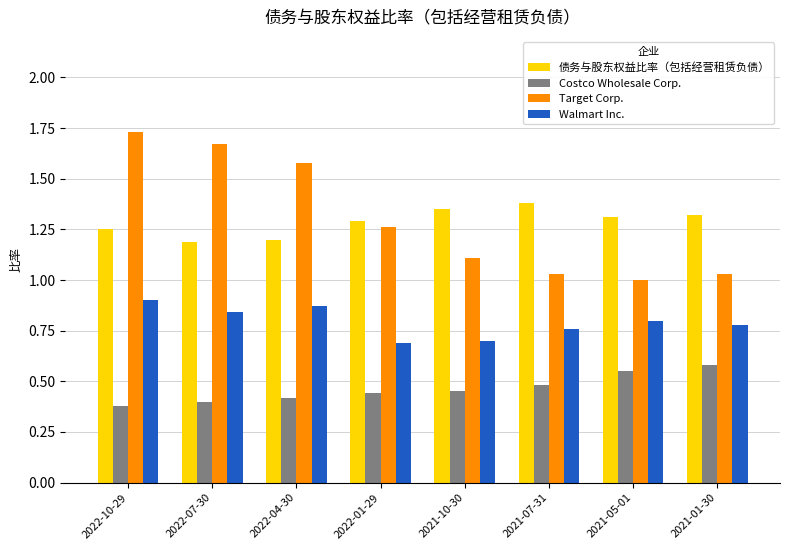

True or false: Walmart Inc. has a value of 1.1 at 2022-01-29.

False